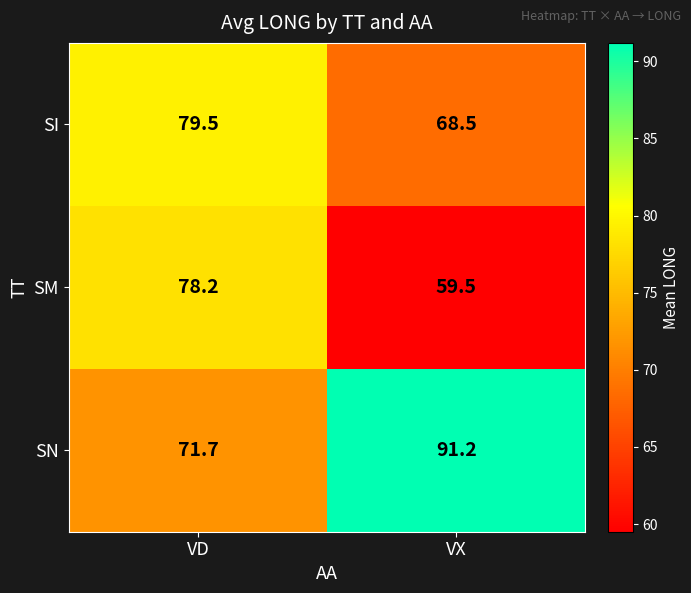

What is the smallest value displayed?

59.5